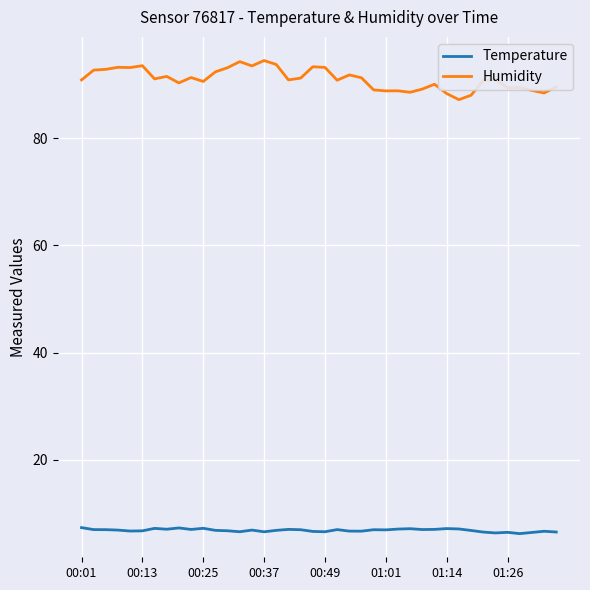

Which series has the largest range (max minus min)?

Humidity